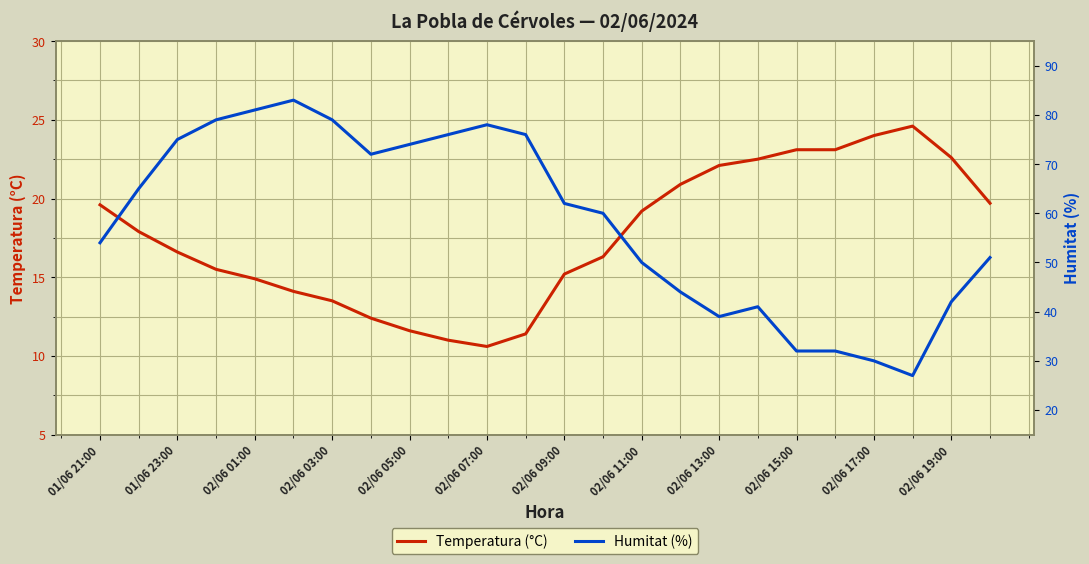

What are all the series names shown in the legend?

Temperatura (°C), Humitat (%)